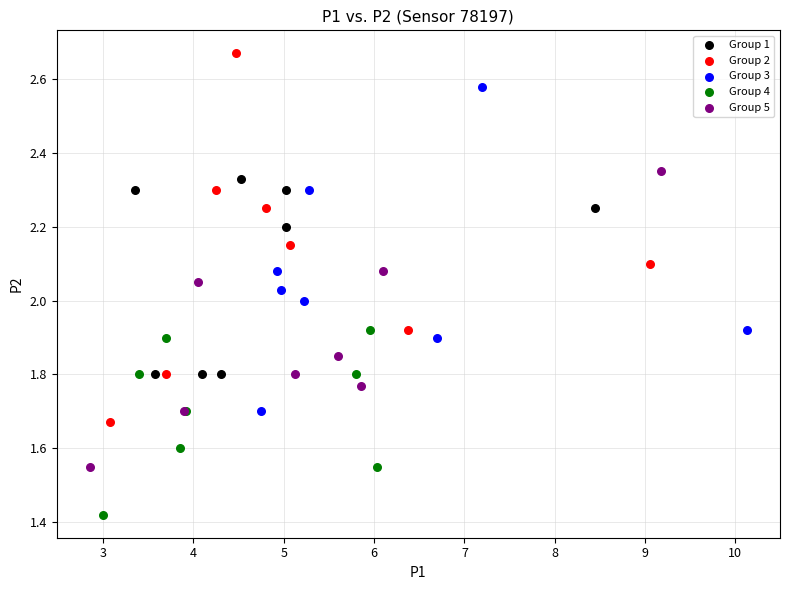

Which series has the widest spread of Y values?

Group 2